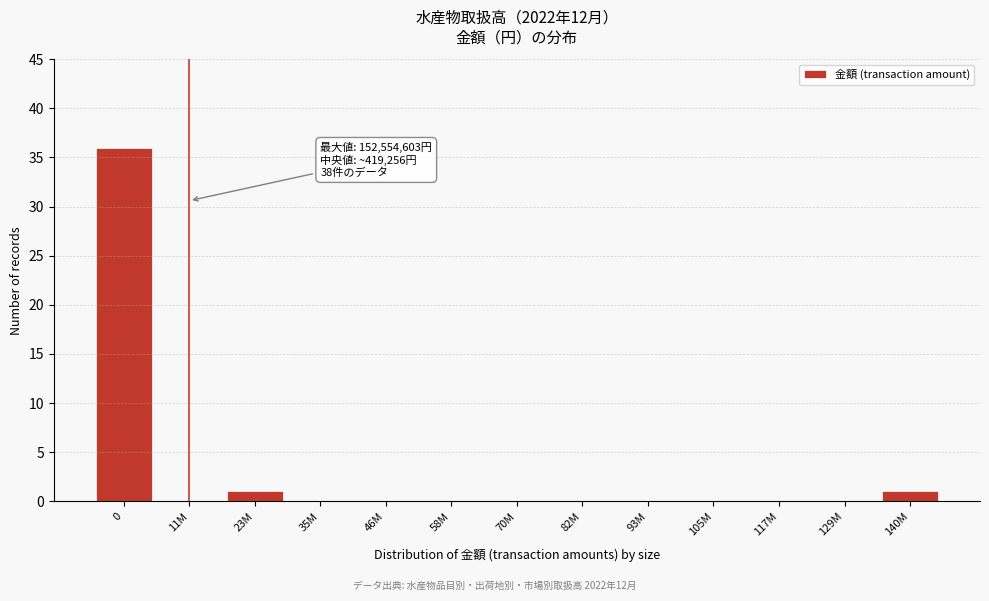

Reading left to right, list all the values displayed in this chart.

0=36	11M=0	23M=1	35M=0	46M=0	58M=0	70M=0	82M=0	93M=0	105M=0	117M=0	129M=0	140M=1